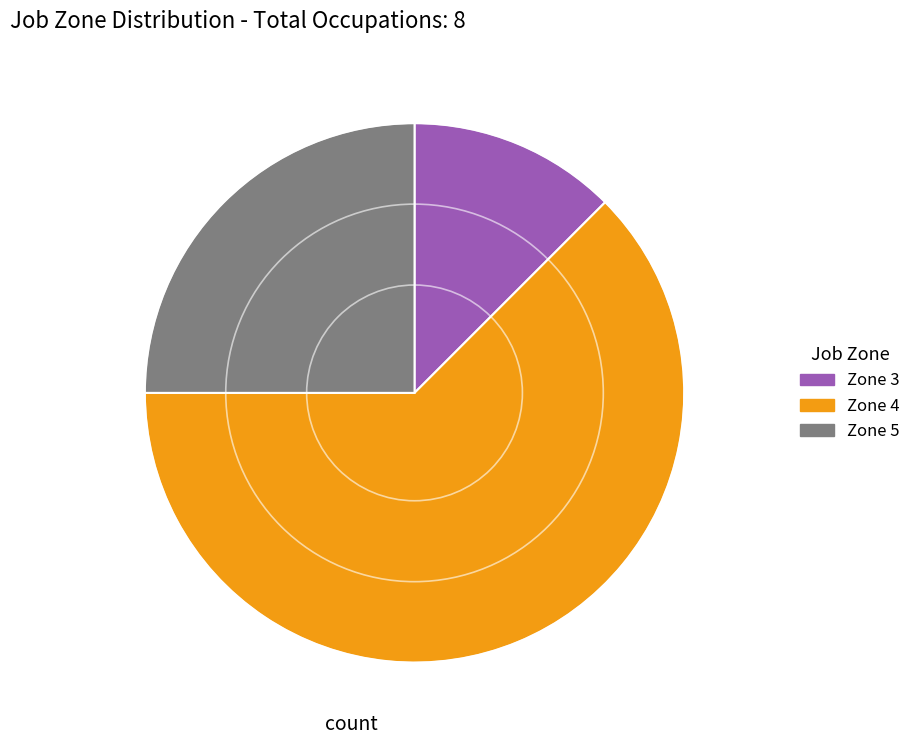

Is it true that Zone 4 is 72% of the pie?

False